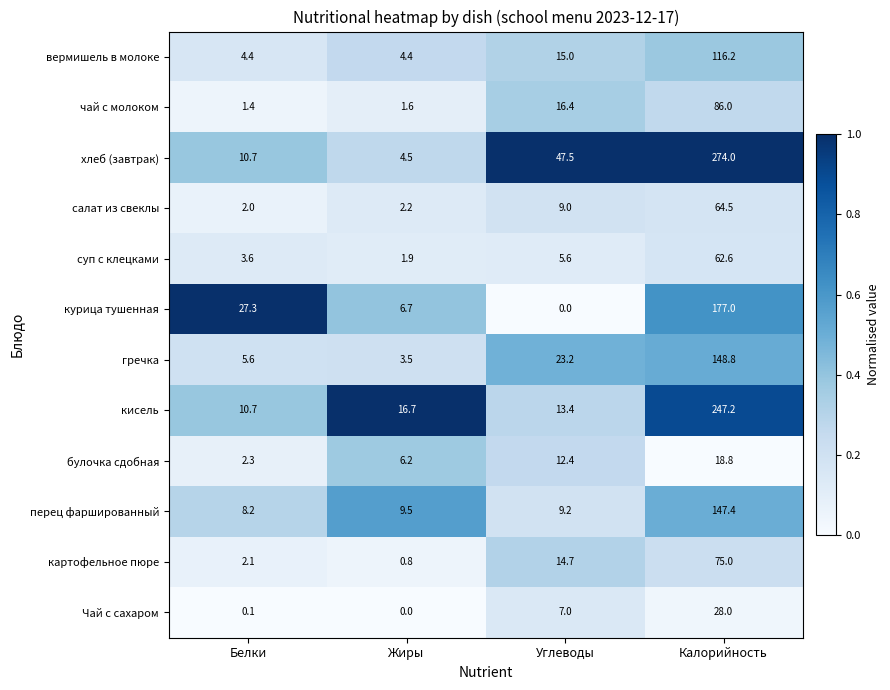

The кисель series shows 2.3 at Белки. True or false?

False